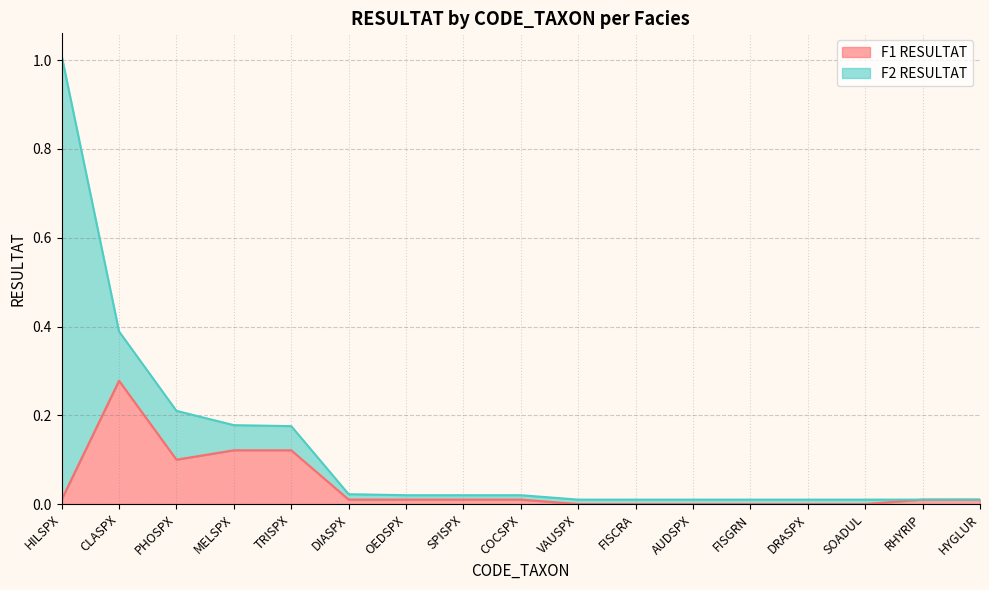

The value of F1 RESULTAT at HILSPX is 0.0. True or false?

True